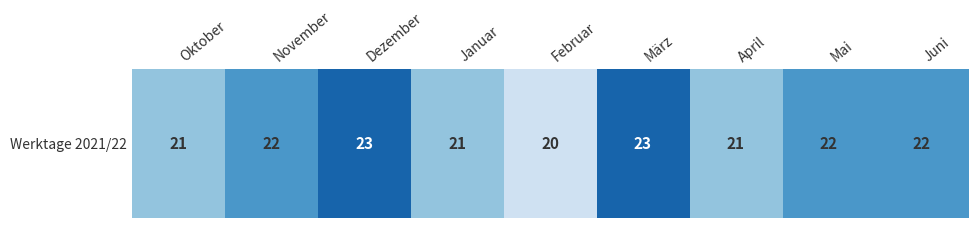

Rank the categories by value from lowest to highest.

Februar, Oktober, Januar, April, November, Mai, Juni, Dezember, März